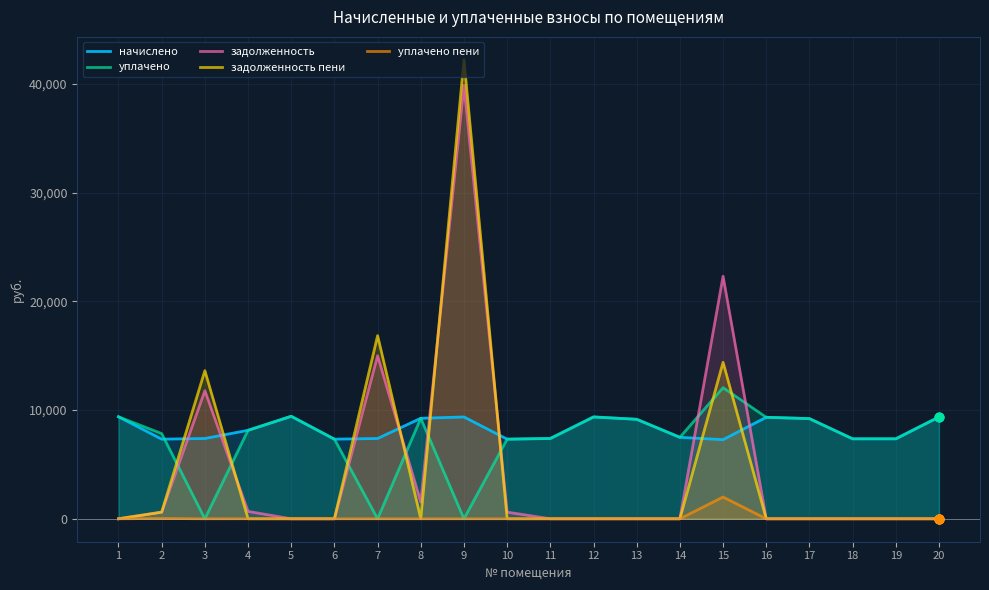

Which series has the widest spread of Y values?

задолженность пени